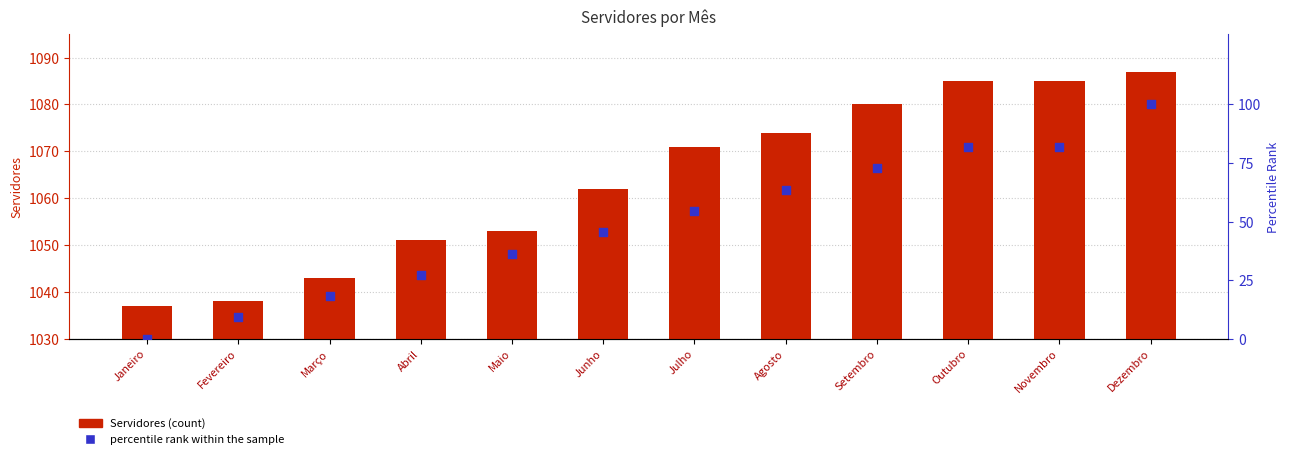

Is the value of Servidores (count) at Abril greater than the value of percentile rank within the sample at Outubro?

Yes